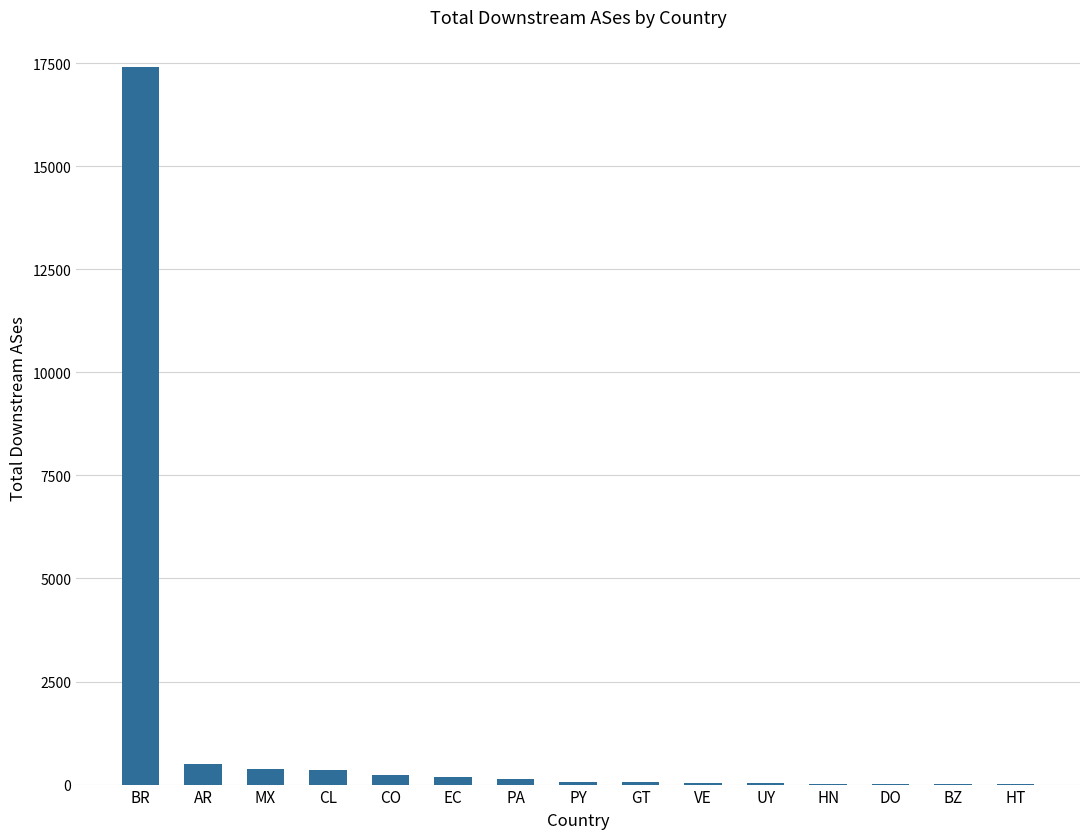

What is the difference between the values at AR and EC?

306